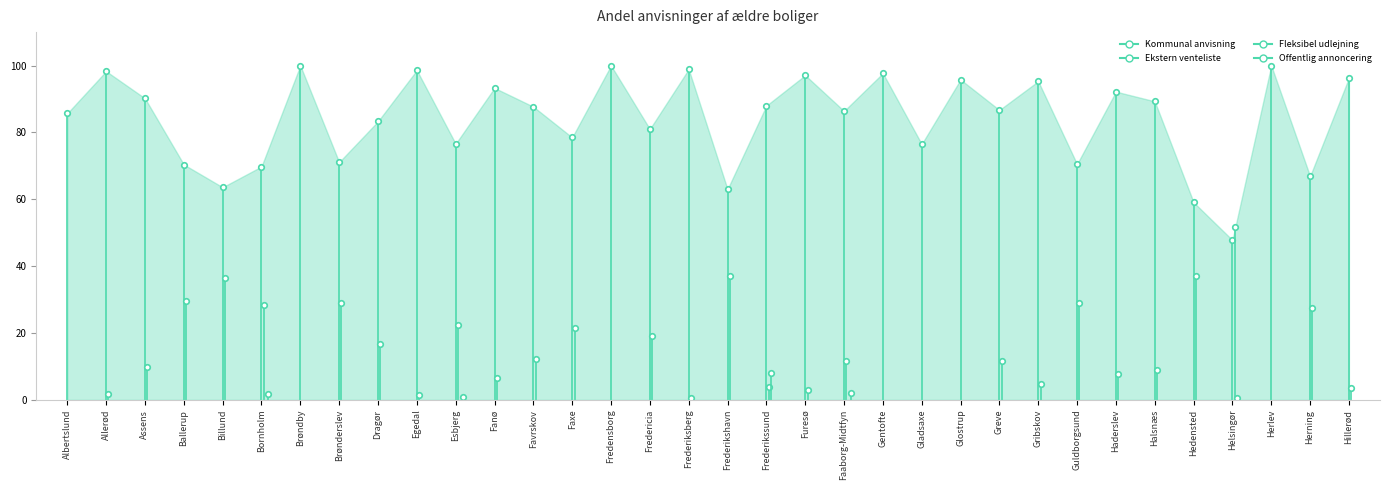

At how many categories does at least one series exceed 65?

30